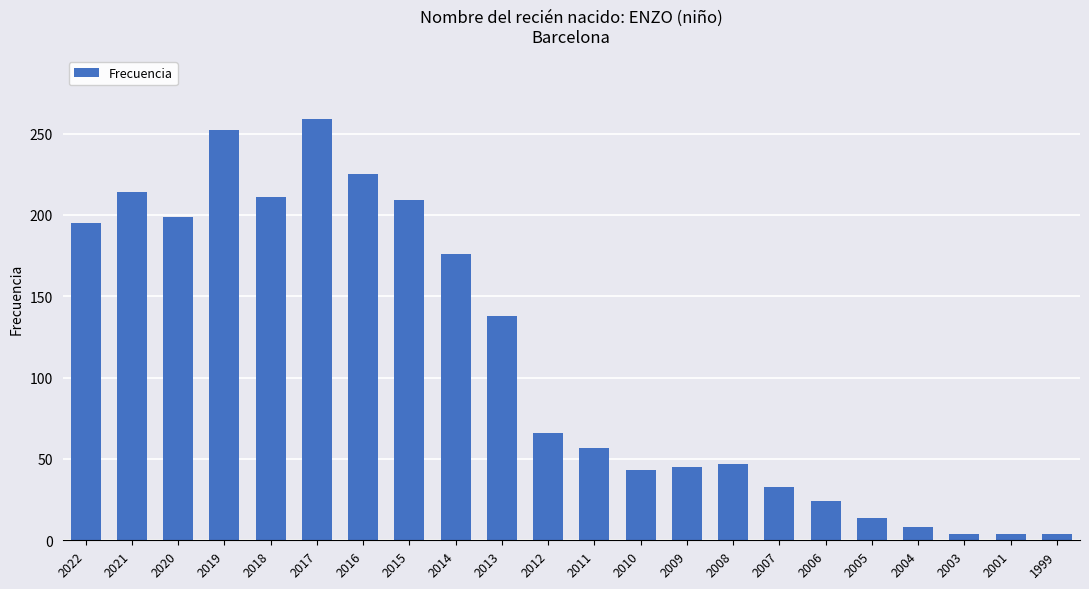

At which label is the value closest to 131?

2013